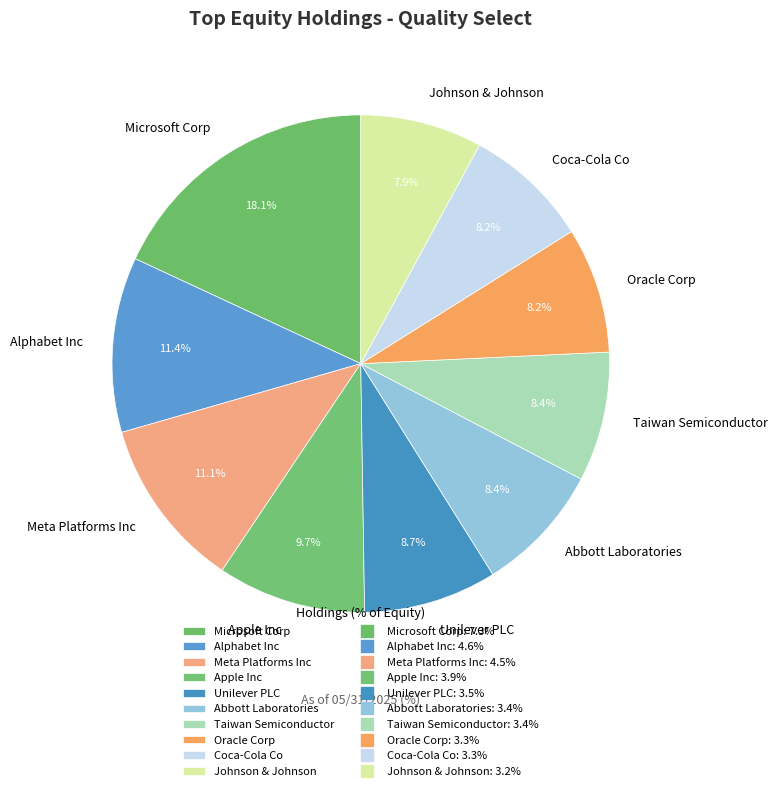

To the nearest percent, what is the difference between the largest and smallest slice percentages?

10%